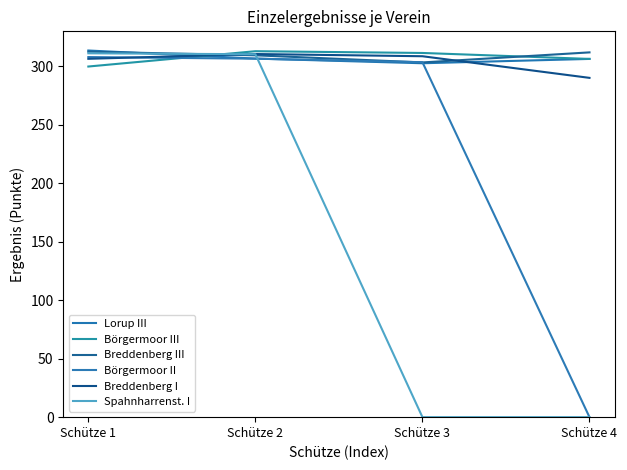

Between which two adjacent categories do Breddenberg I and Breddenberg III first intersect?

Schütze 1 and Schütze 2